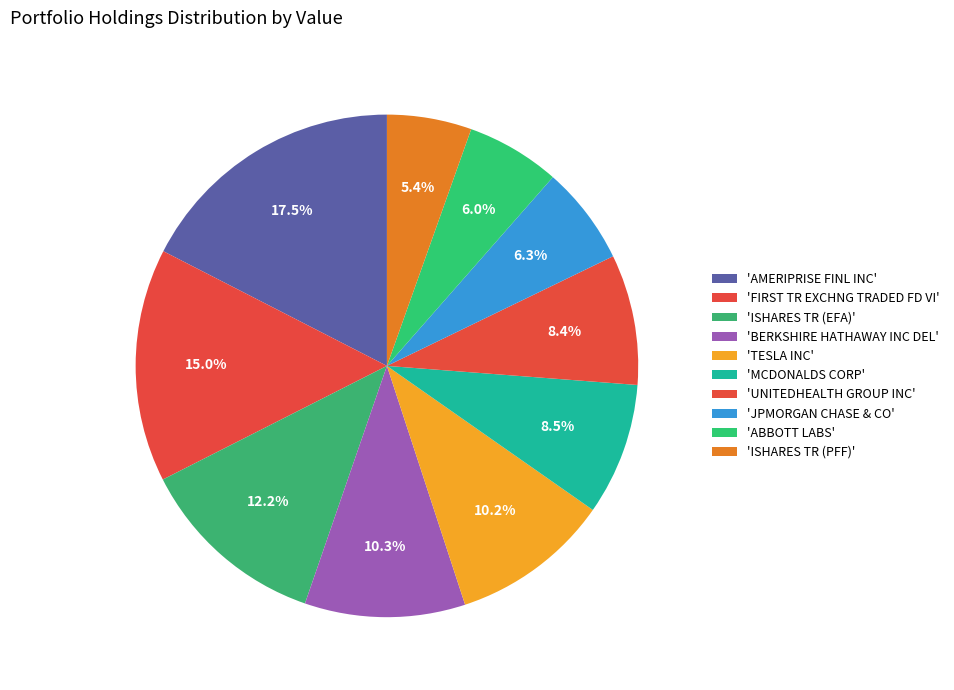

Is there any slice that represents more than half of the pie?

No